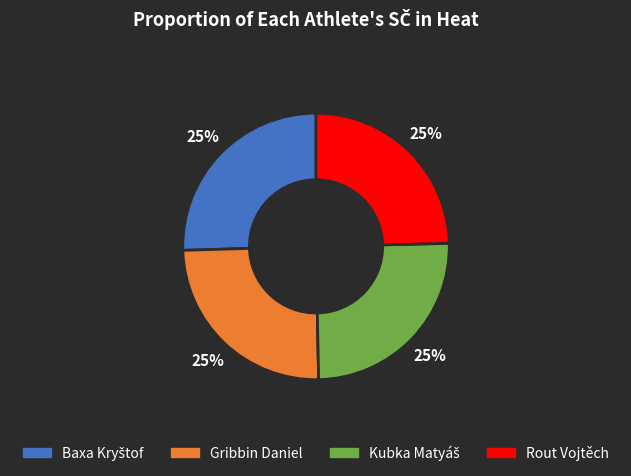

To the nearest percent, what is the average slice percentage?

25%